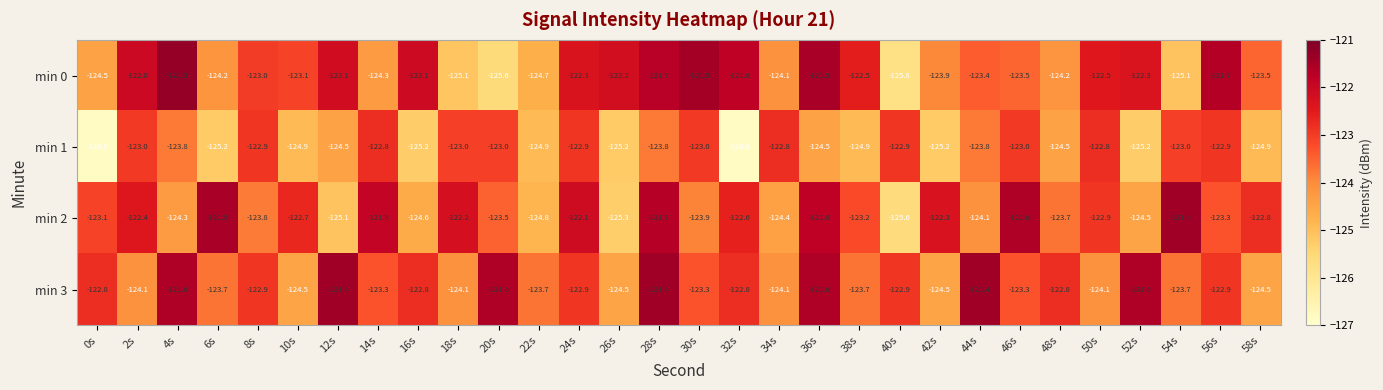

The min 0 series shows -125.1 at 54s. True or false?

True